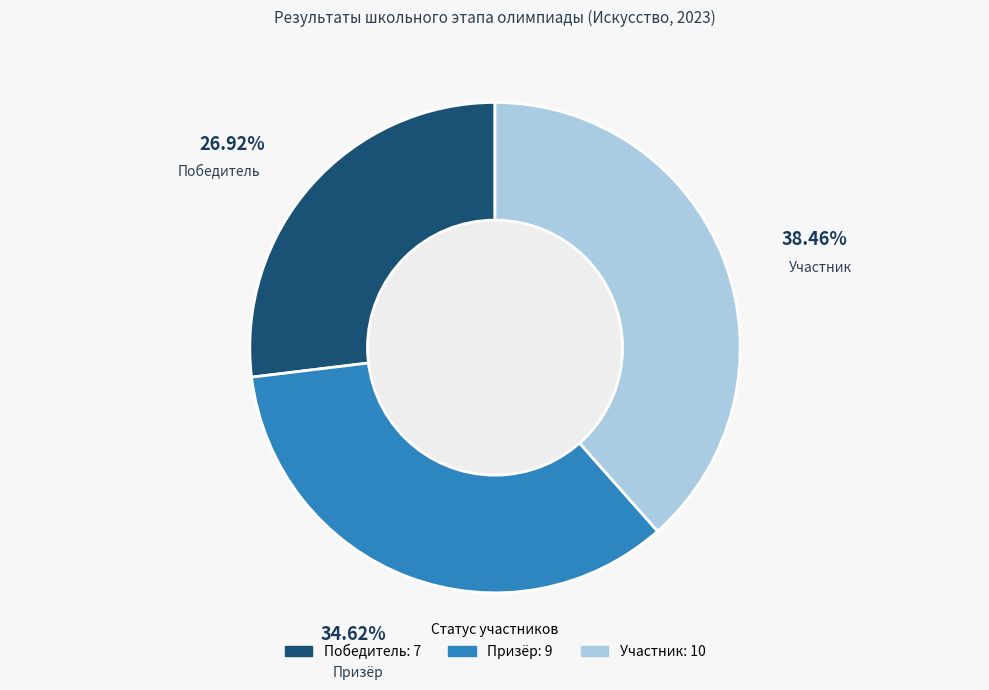

Is Призёр the majority of the pie?

No